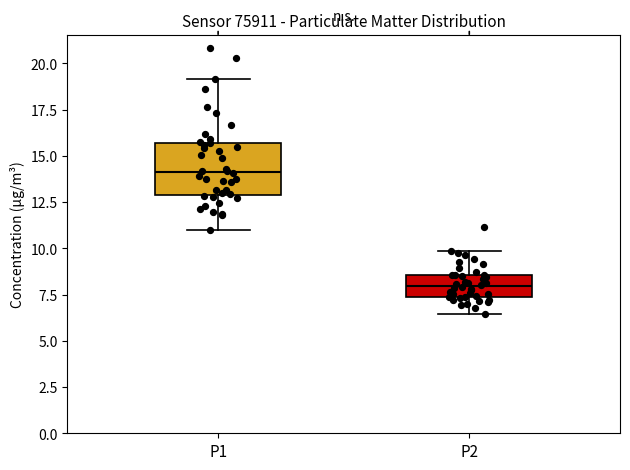

Reading left to right, transcribe this box plot: for each box, give where its median line is, the range the box spans, and where its two whiskers end, as read against the y-axis. The values are not printed on the chart, so give them approximately, as read against the axis.

P1: median 14.0, box 13.0 to 15.5, whiskers 11.0 to 19.0
P2: median 8.0, box 7.5 to 8.5, whiskers 6.5 to 10.0